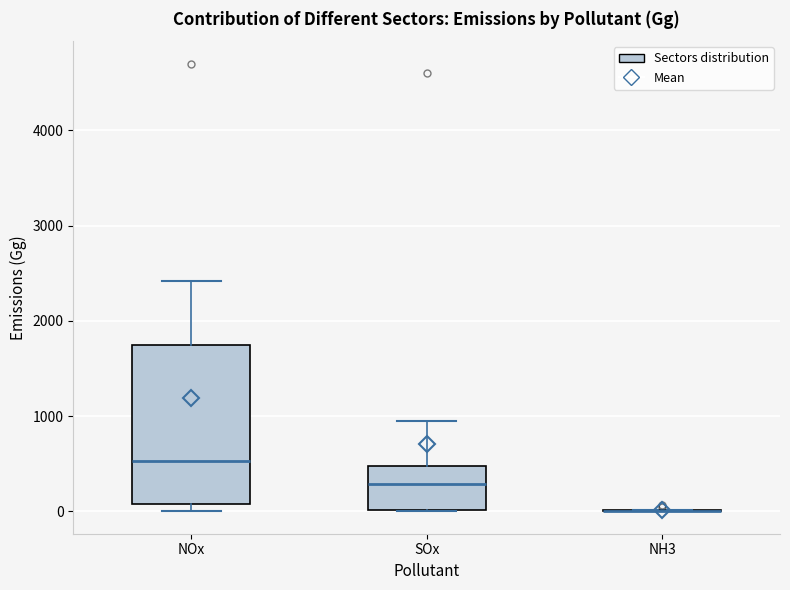

Reading left to right, read every box against the y-axis: the position of its median line, the range the box covers, and the ends of its whiskers. The values are not printed on the chart, so give them approximately, as read against the axis.

NOx: median 500, box 100 to 1700, whiskers 0 to 2400
SOx: median 300, box 0 to 500, whiskers 0 to 1000
NH3: box collapsed to a line at 0, whiskers 0 to 0